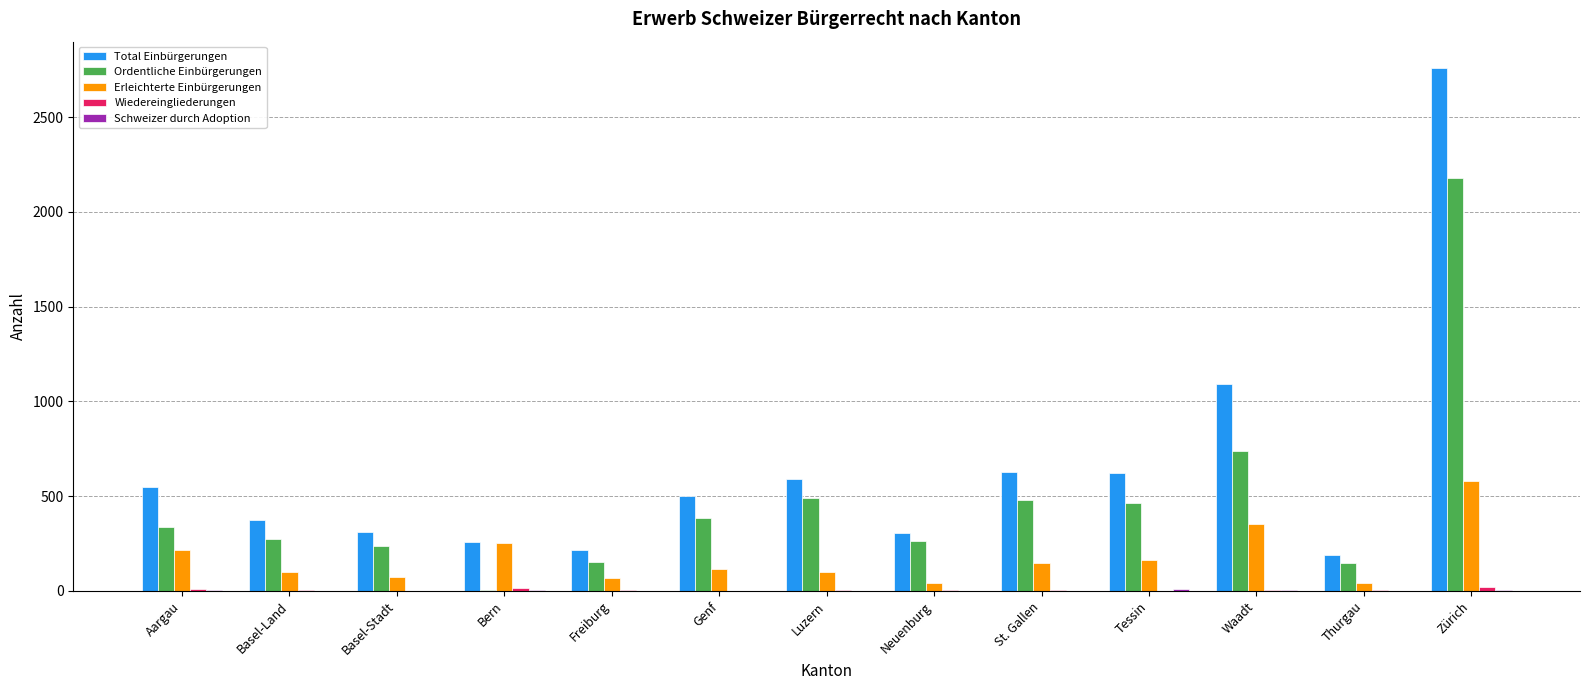

Are the bars horizontal?

No